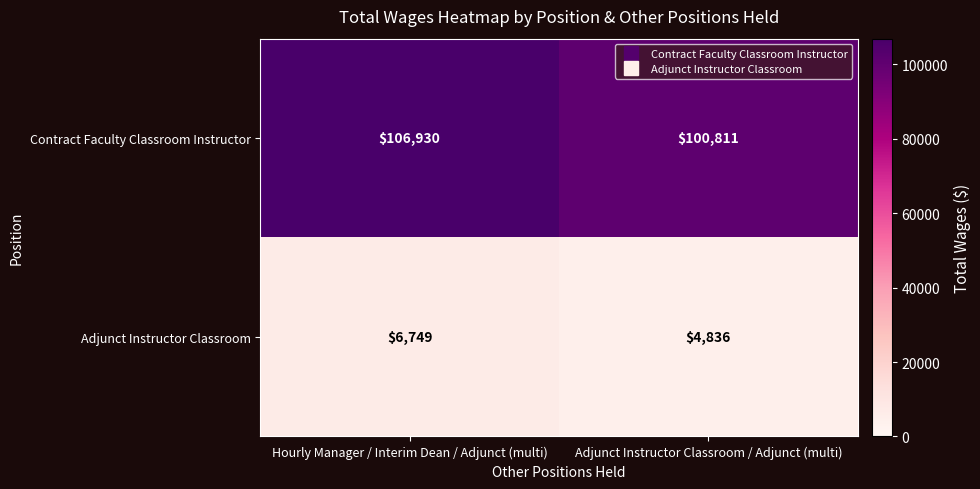

What is the lowest value of the Contract Faculty Classroom Instructor series?

100811